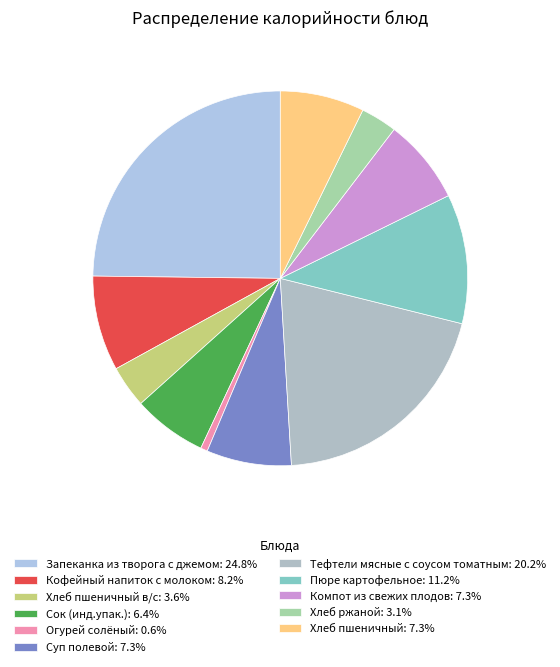

How many slices are in this pie chart?

11